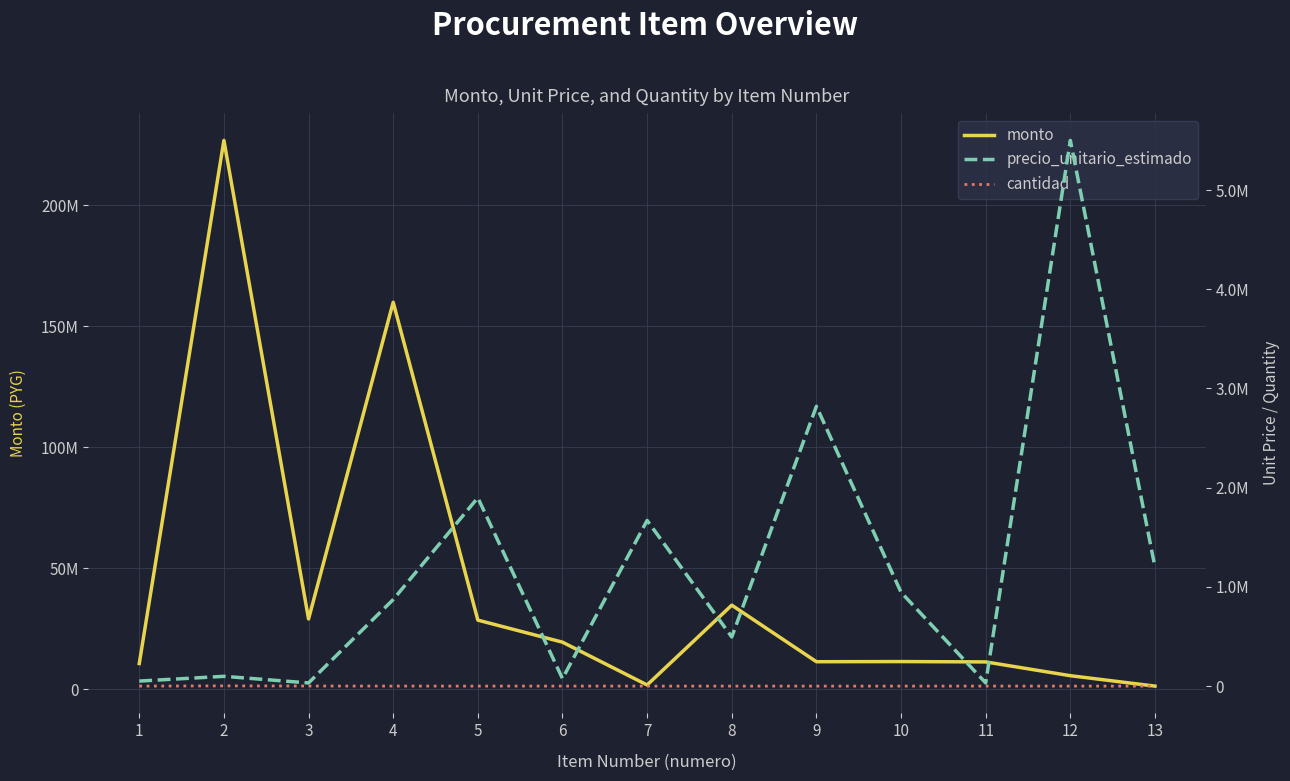

True or false: precio_unitario_estimado has a value of 51522.8 at 6.

False